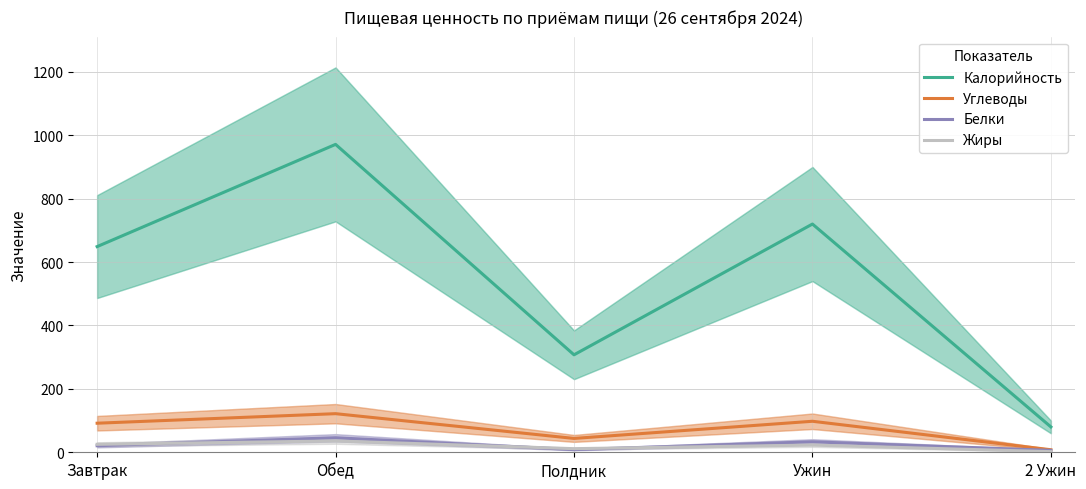

Which series changed the most between Обед and Полдник?

Калорийность